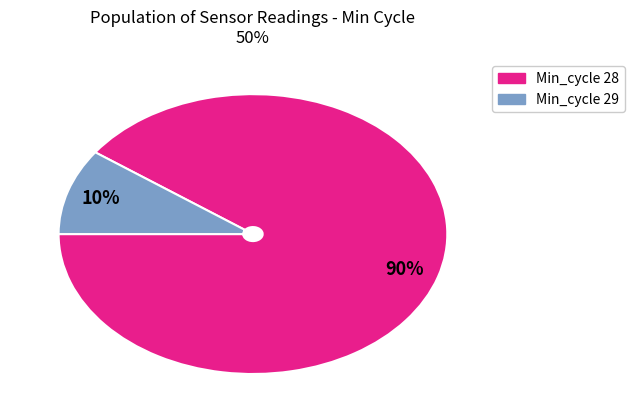

To the nearest percent, what is the difference between the largest and smallest slice percentages?

80%